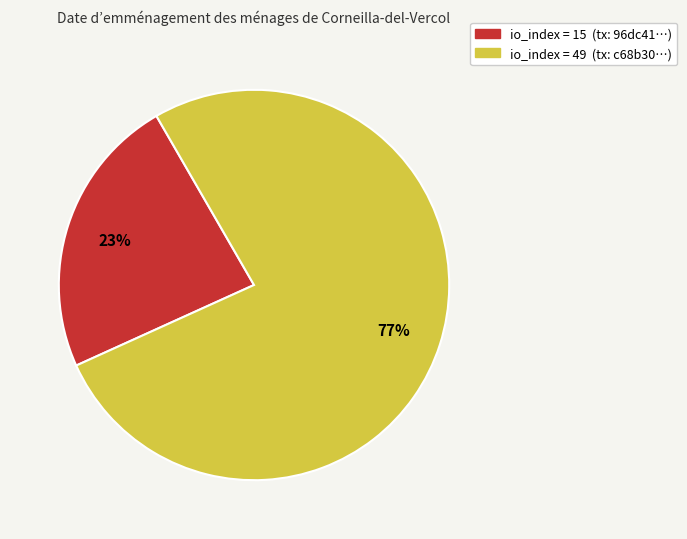

Between io_index = 15 (tx: 96dc41…) and io_index = 49 (tx: c68b30…), which is larger?

io_index = 49 (tx: c68b30…)